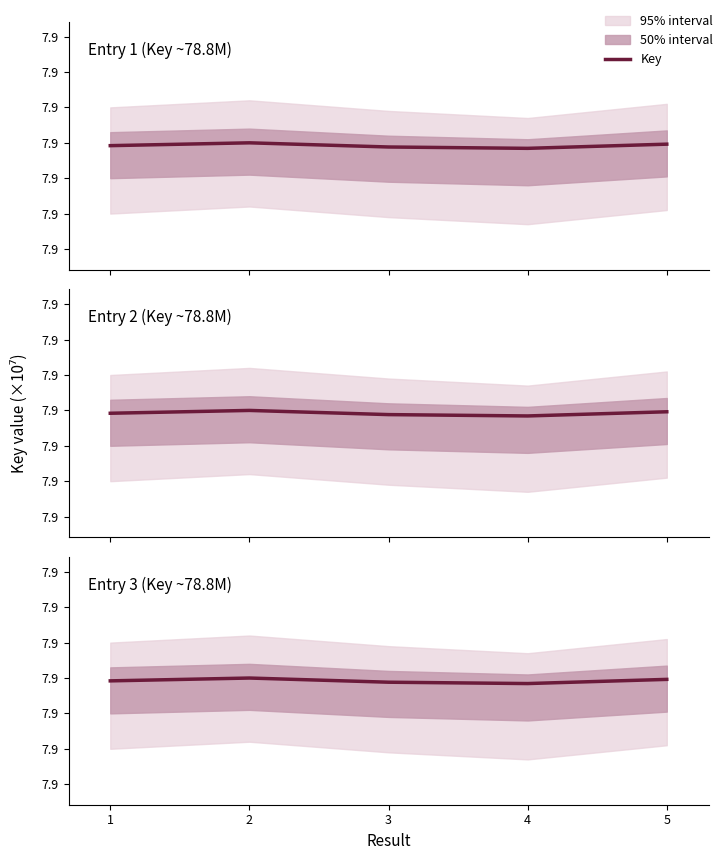

Read the value at 3, to the nearest 10.

78805840